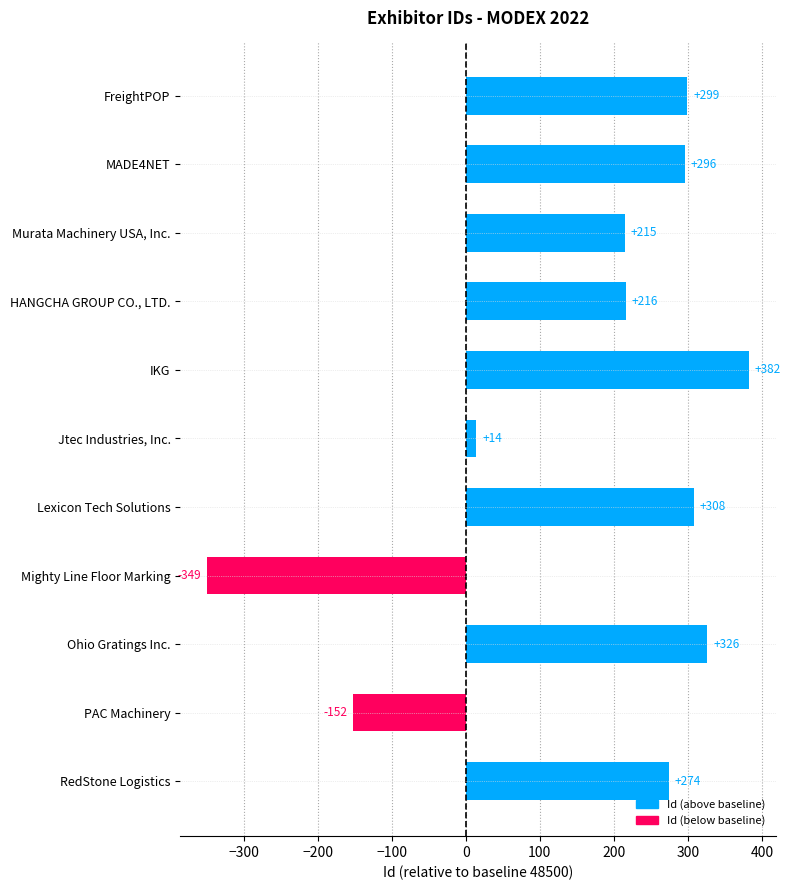

Reading top to bottom, what are all the values shown in this chart?

299	296	215	216	382	14	308	-349	326	-152	274